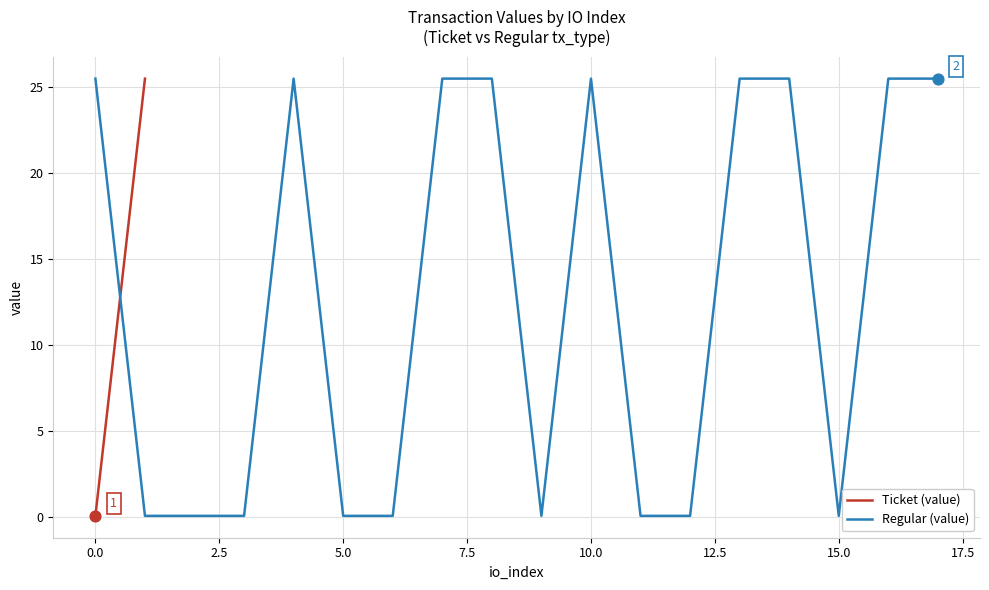

Which series contains the lowest Y value?

Ticket (value)